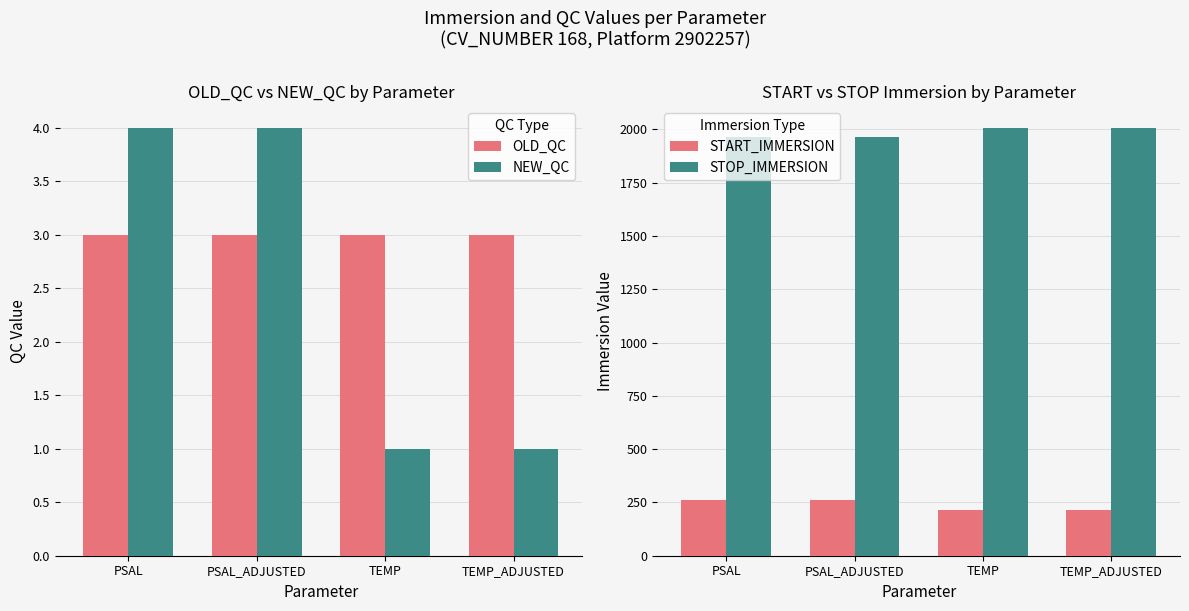

The START_IMMERSION series shows 263 at PSAL_ADJUSTED. True or false?

True